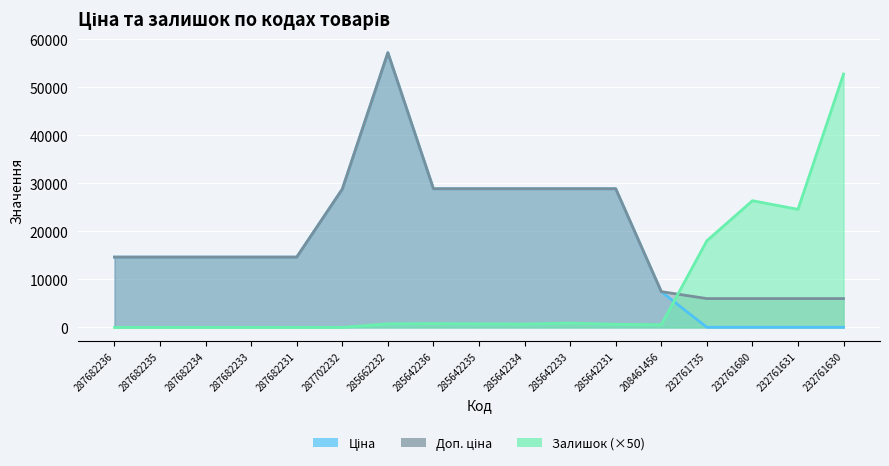

True or false: Доп. ціна and Залишок cross at least once.

True